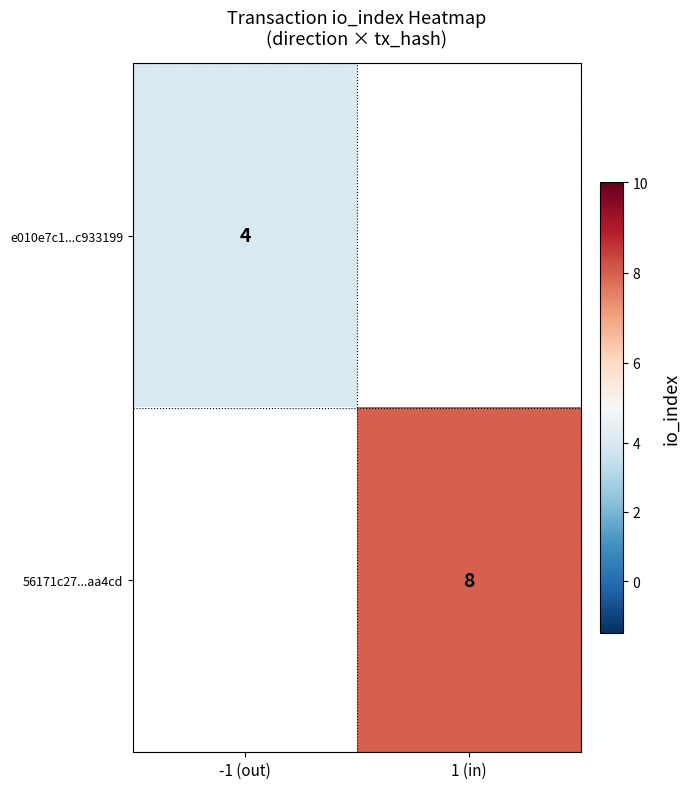

Count the number of data series in this chart.

2